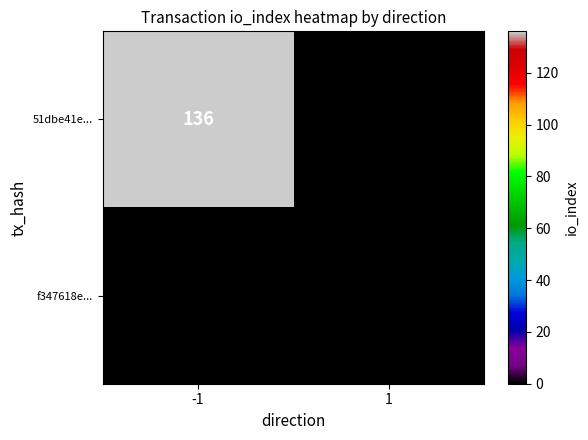

Which series has the largest range (max minus min)?

51dbe41e...